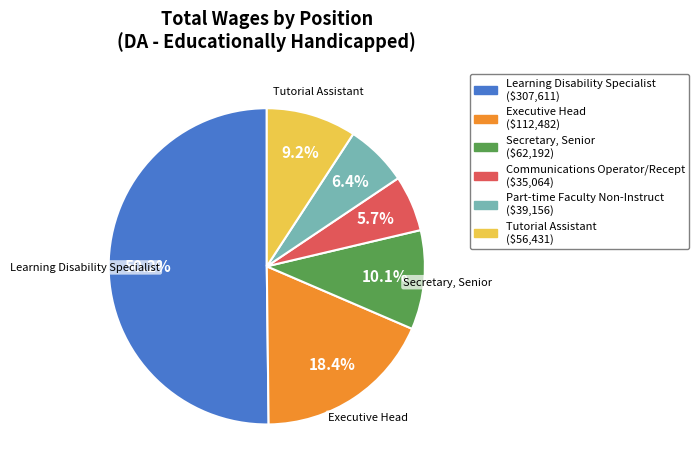

What is the majority slice?

Learning Disability Specialist